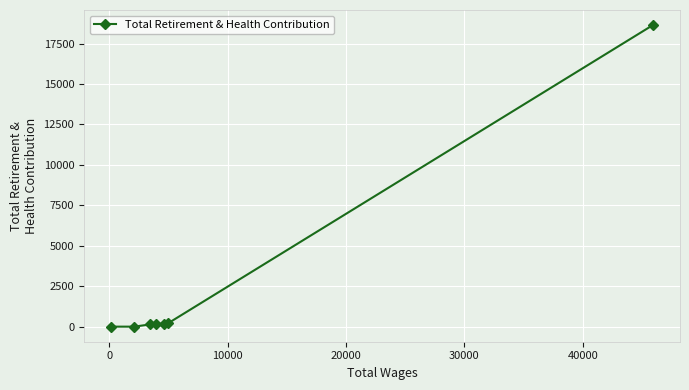

What is the greatest value displayed?

18641